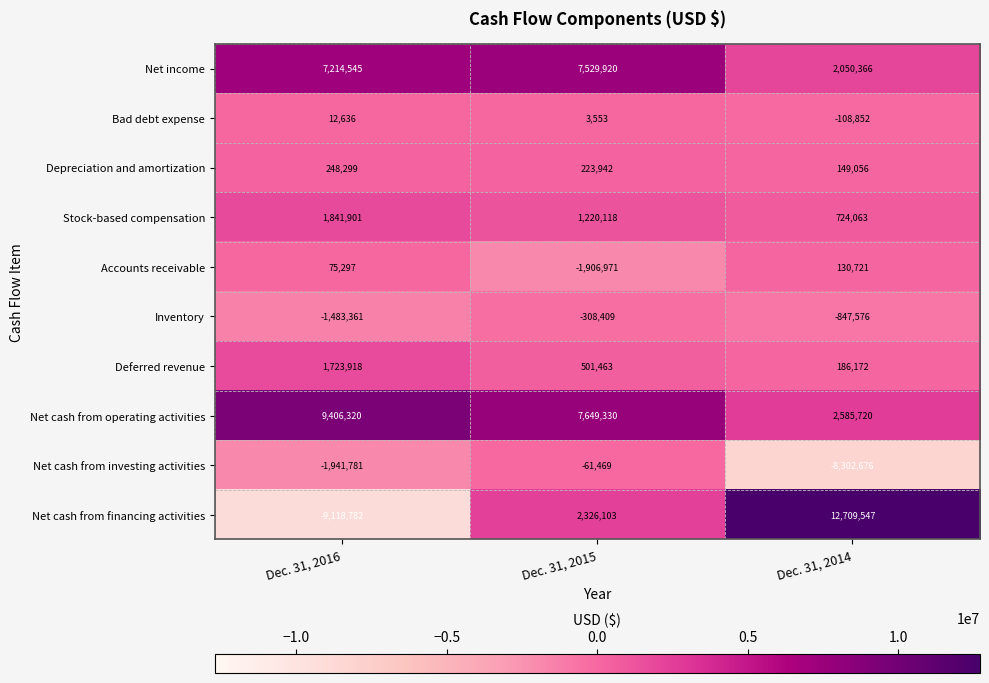

Reading left to right, what are all the values shown in this chart?

Net income: 7214545	7529920	2050366
Bad debt expense: 12636	3553	-108852
Depreciation and amortization: 248299	223942	149056
Stock-based compensation: 1841901	1220118	724063
Accounts receivable: 75297	-1906971	130721
Inventory: -1483361	-308409	-847576
Deferred revenue: 1723918	501463	186172
Net cash from operating activities: 9406320	7649330	2585720
Net cash from investing activities: -1941781	-61469	-8302676
Net cash from financing activities: -9118782	2326103	12709547